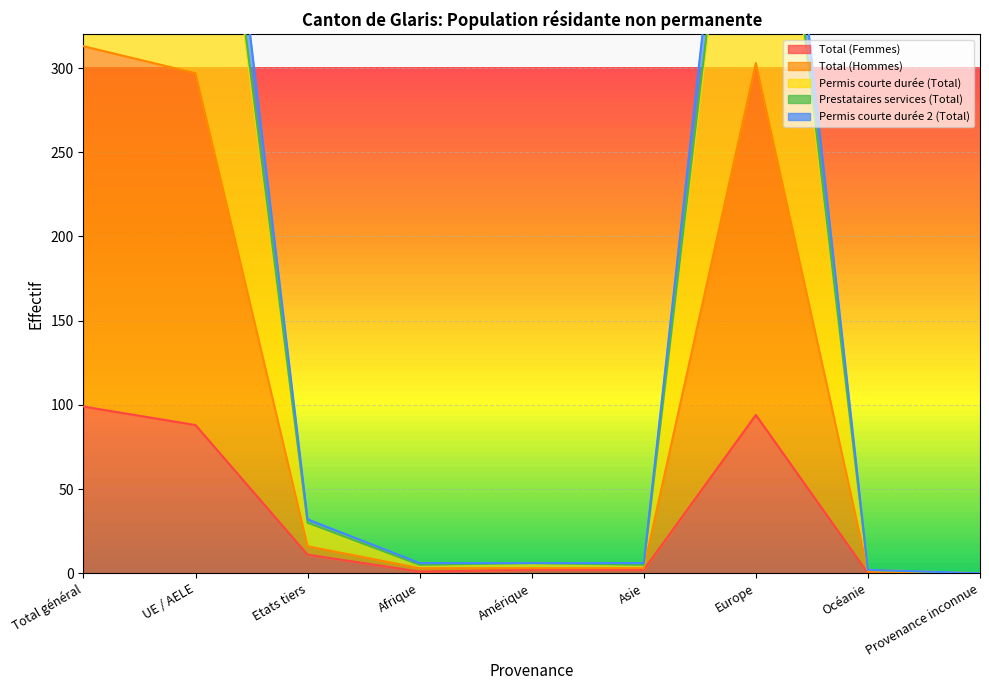

What is the average value of the Total (Femmes) series?

33